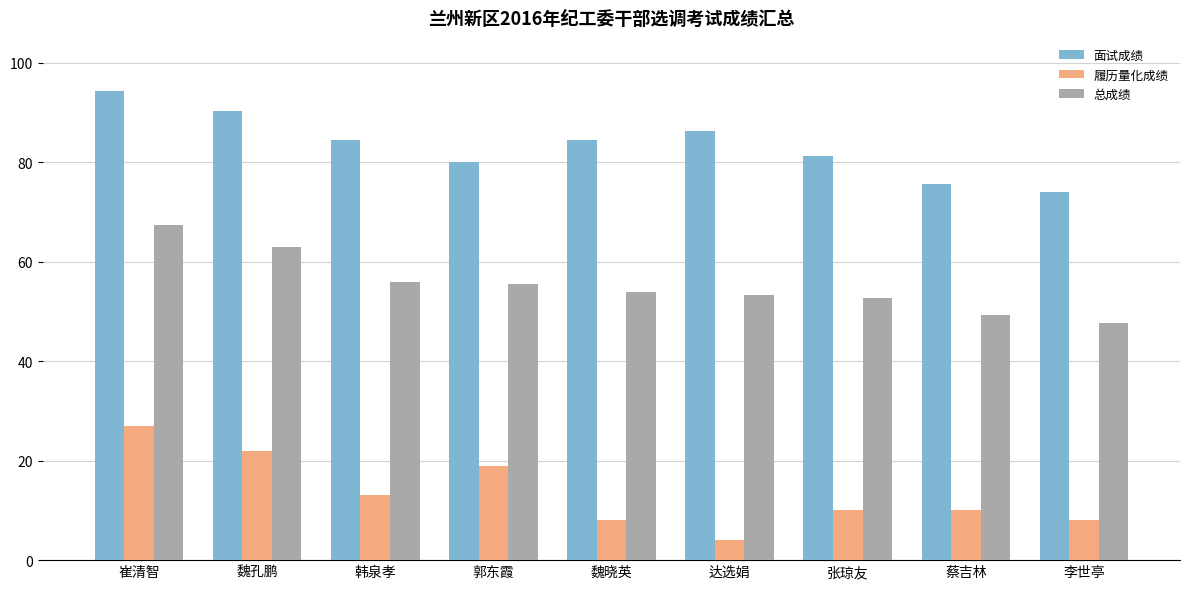

What is the sum of all 面试成绩 values?

750.6